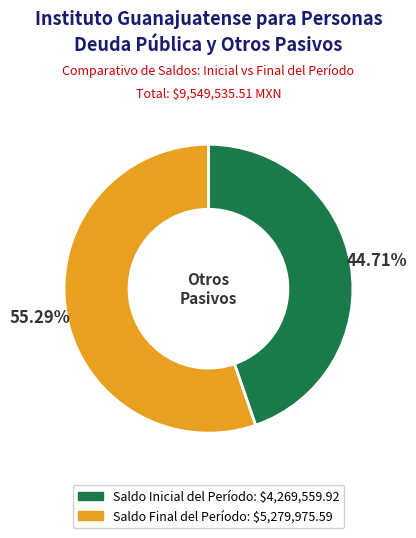

Does Saldo Inicial del Período represent more than half of the total?

No